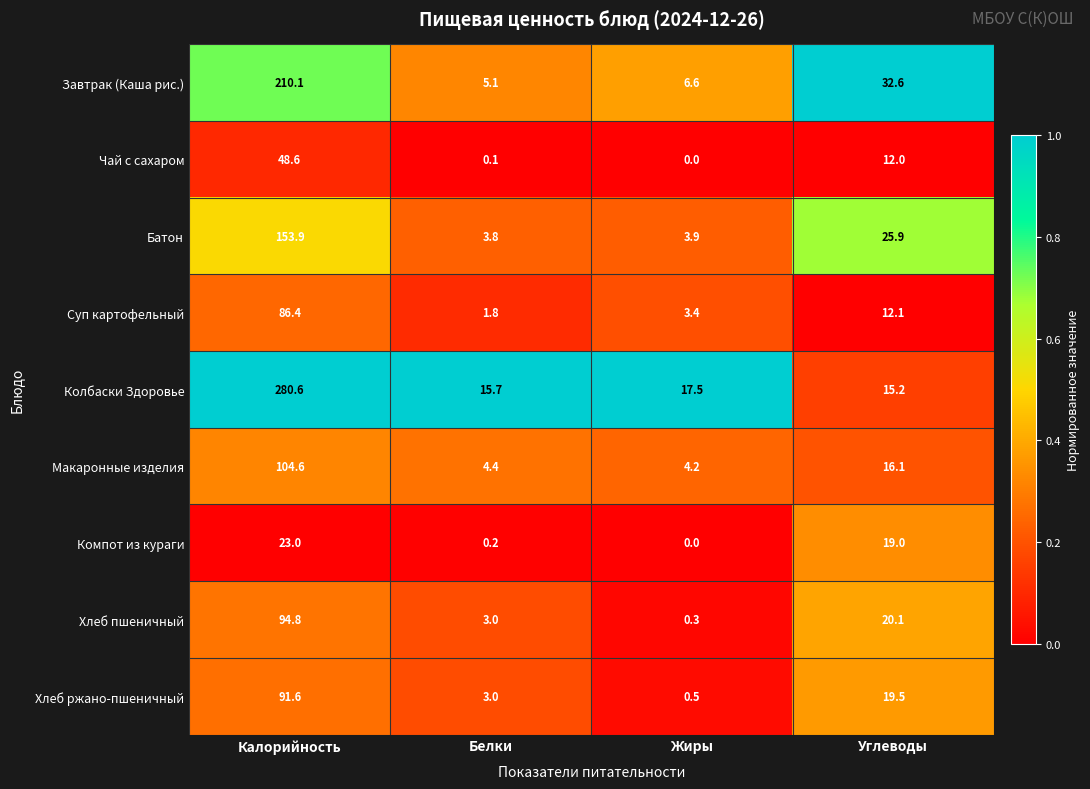

Which series has the widest spread of values?

Колбаски Здоровье